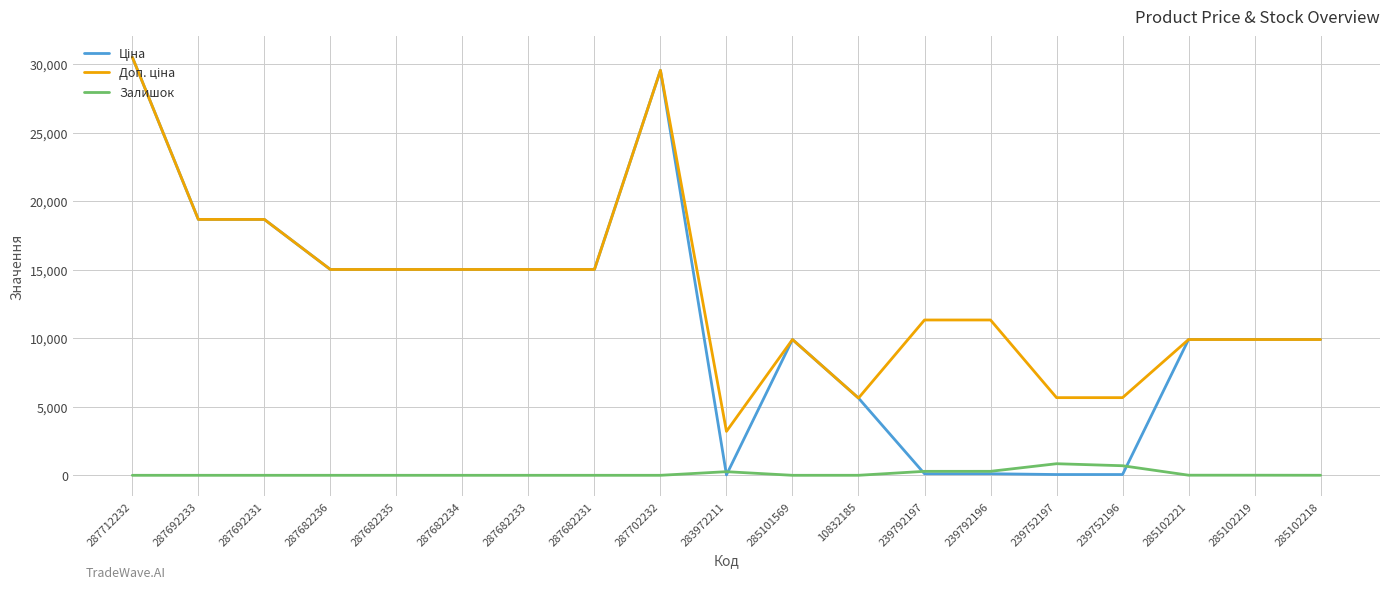

What is the spread (max minus min) of values at 287682234?

15019.2